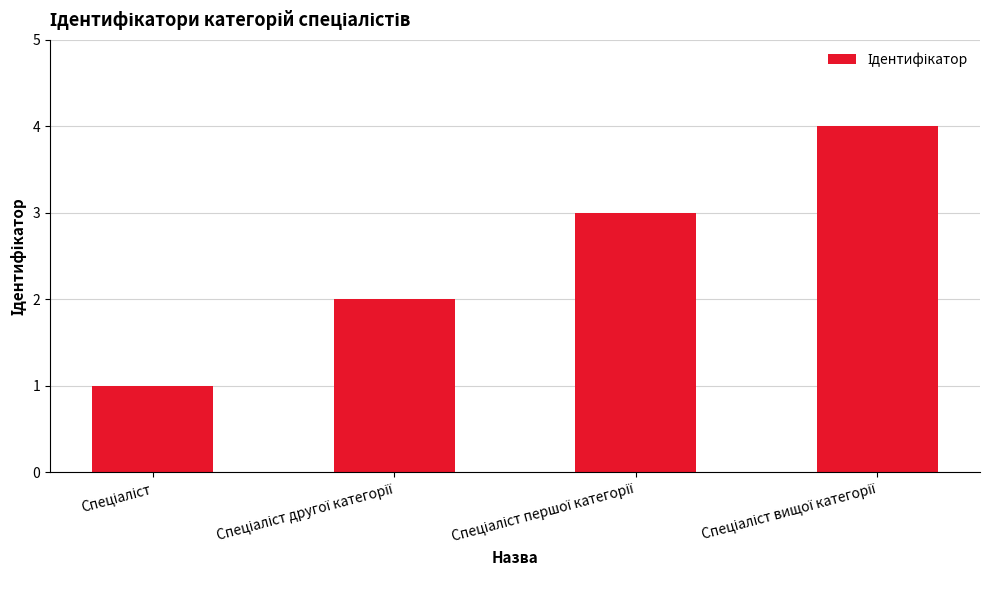

What is the sum of all values?

10